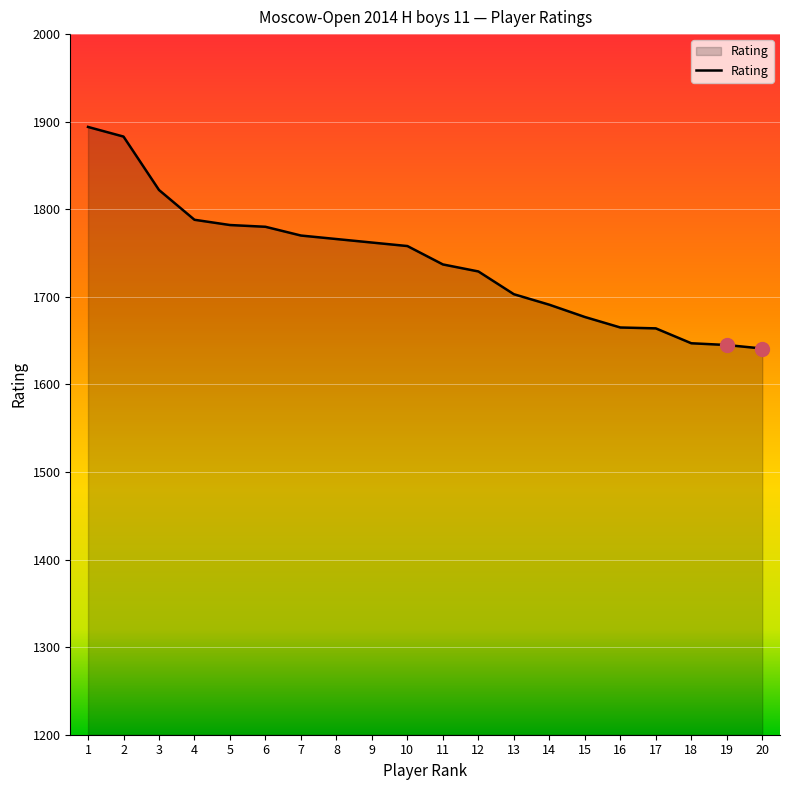

The value at 8 is 3066. True or false?

False